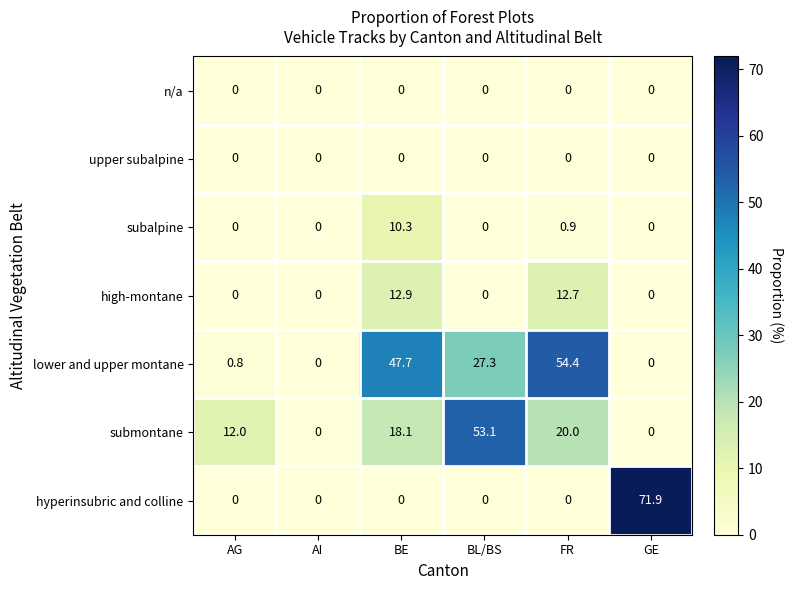

How many values in the lower and upper montane series are below 27?

3